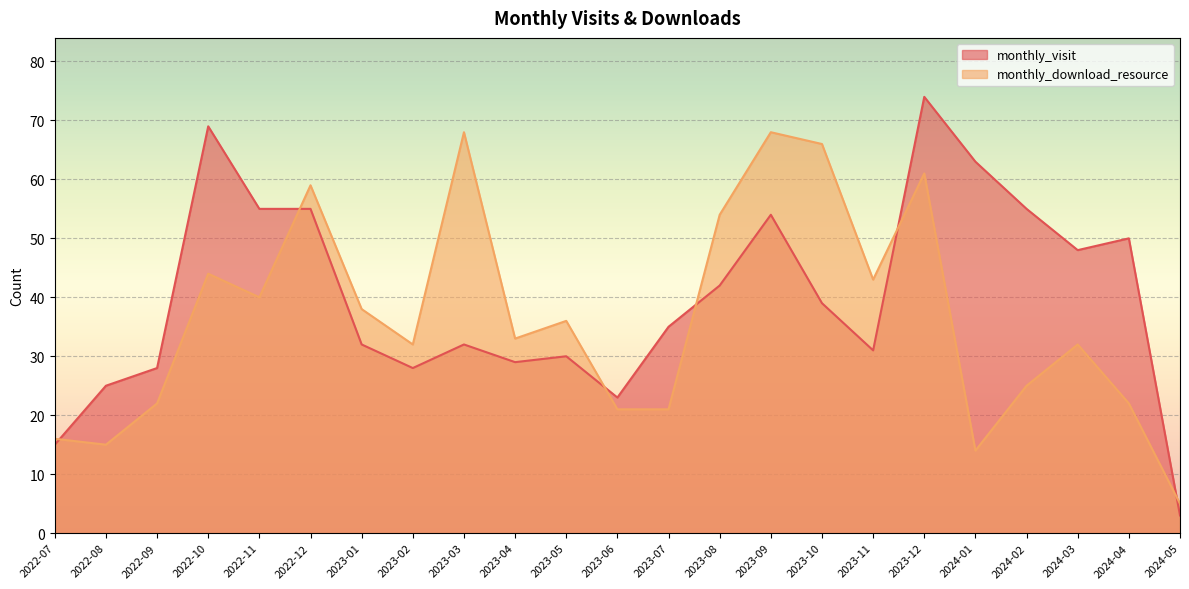

True or false: monthly_download_resource has a value of 54 at 2023-08.

True